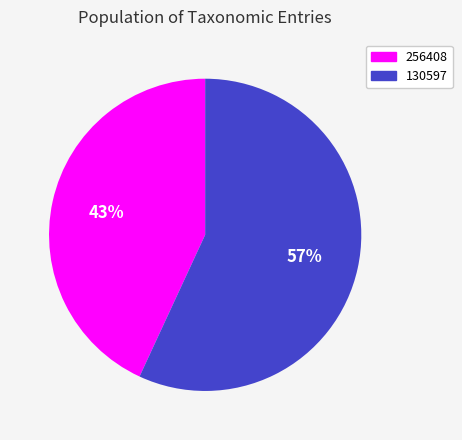

Do 130597 and 256408 together represent more than half of the pie?

Yes